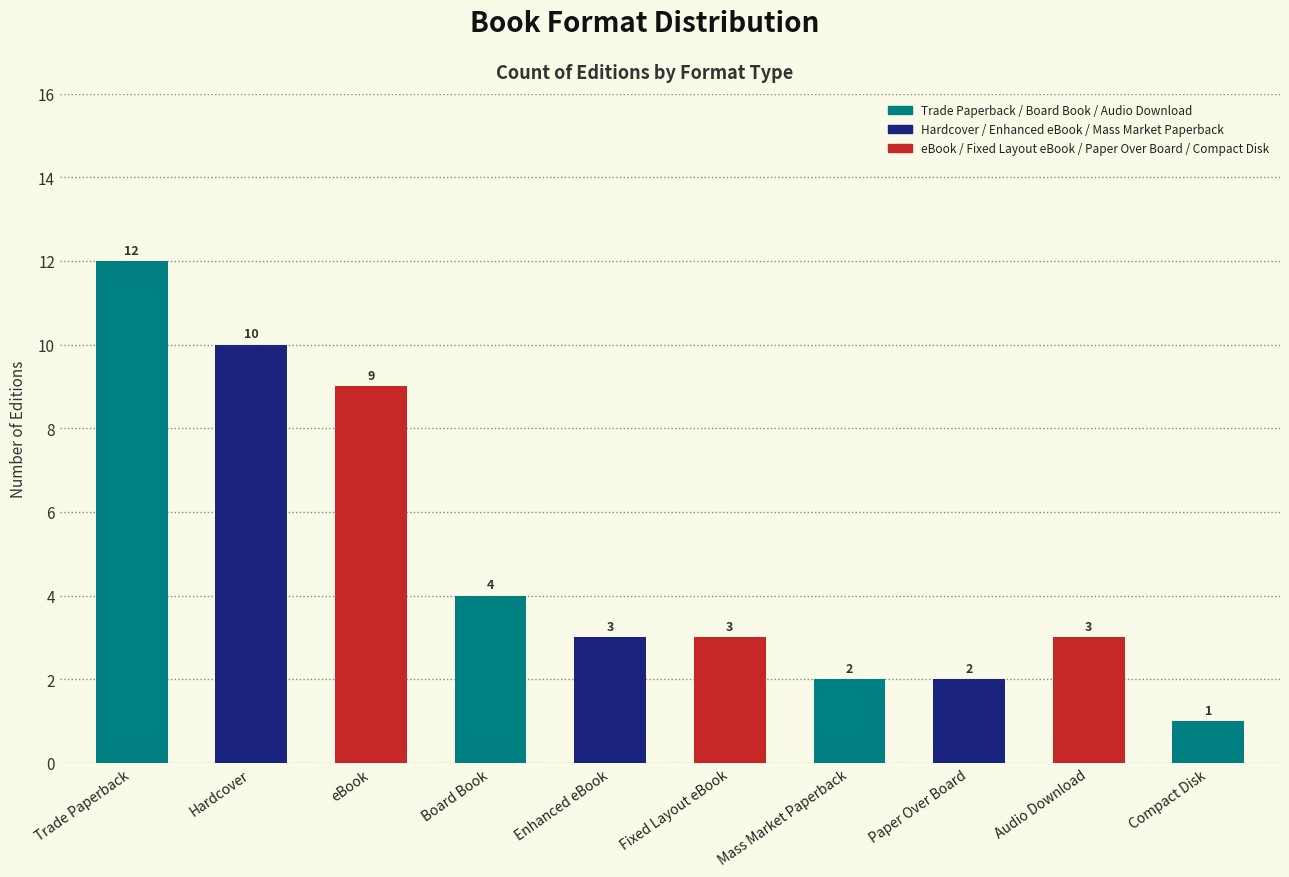

How many bars are there in total?

10